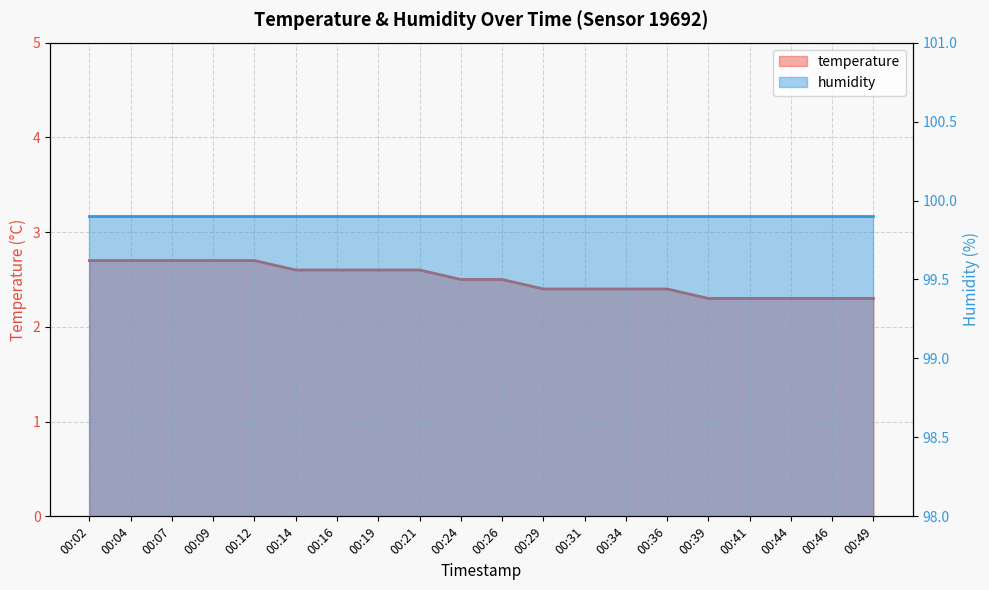

Reading left to right, list all the values displayed in this chart.

temperature: 00:02=2.7	00:04=2.7	00:07=2.7	00:09=2.7	00:12=2.7	00:14=2.6	00:16=2.6	00:19=2.6	00:21=2.6	00:24=2.5	00:26=2.5	00:29=2.4	00:31=2.4	00:34=2.4	00:36=2.4	00:39=2.3	00:41=2.3	00:44=2.3	00:46=2.3	00:49=2.3
humidity: 00:02=99.9	00:04=99.9	00:07=99.9	00:09=99.9	00:12=99.9	00:14=99.9	00:16=99.9	00:19=99.9	00:21=99.9	00:24=99.9	00:26=99.9	00:29=99.9	00:31=99.9	00:34=99.9	00:36=99.9	00:39=99.9	00:41=99.9	00:44=99.9	00:46=99.9	00:49=99.9